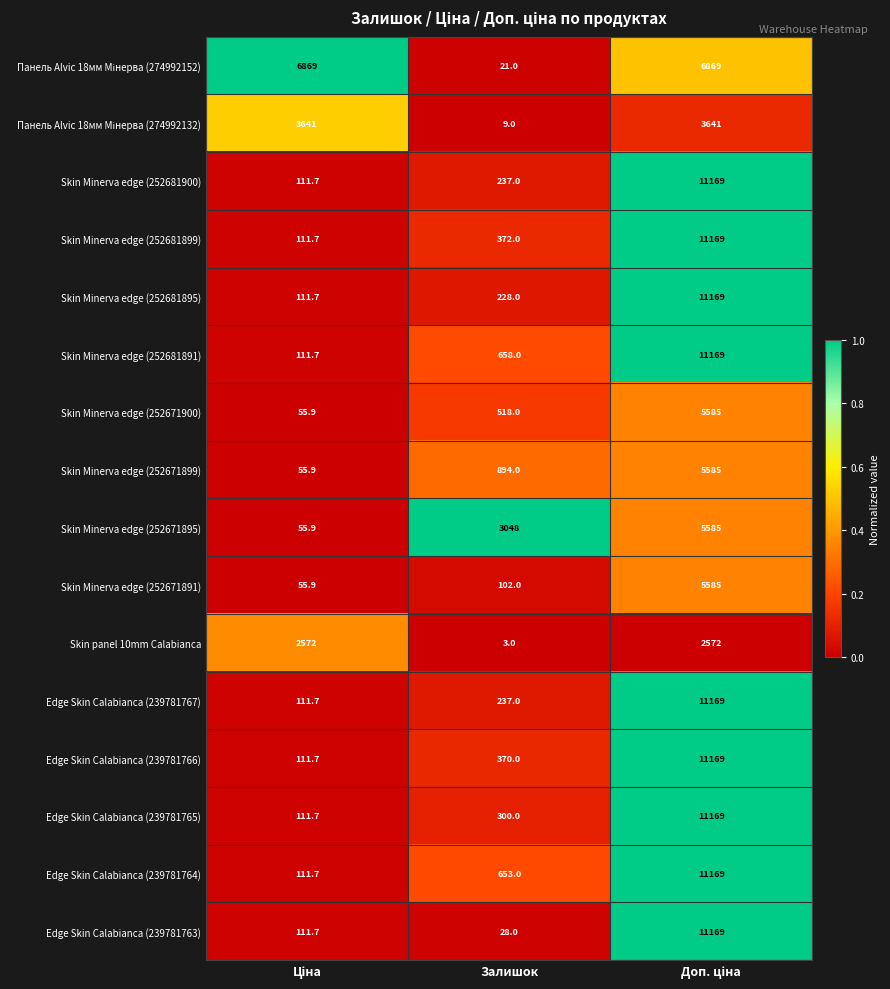

Where is Skin Minerva edge (252681895) nearest to the value 5640?

Залишок